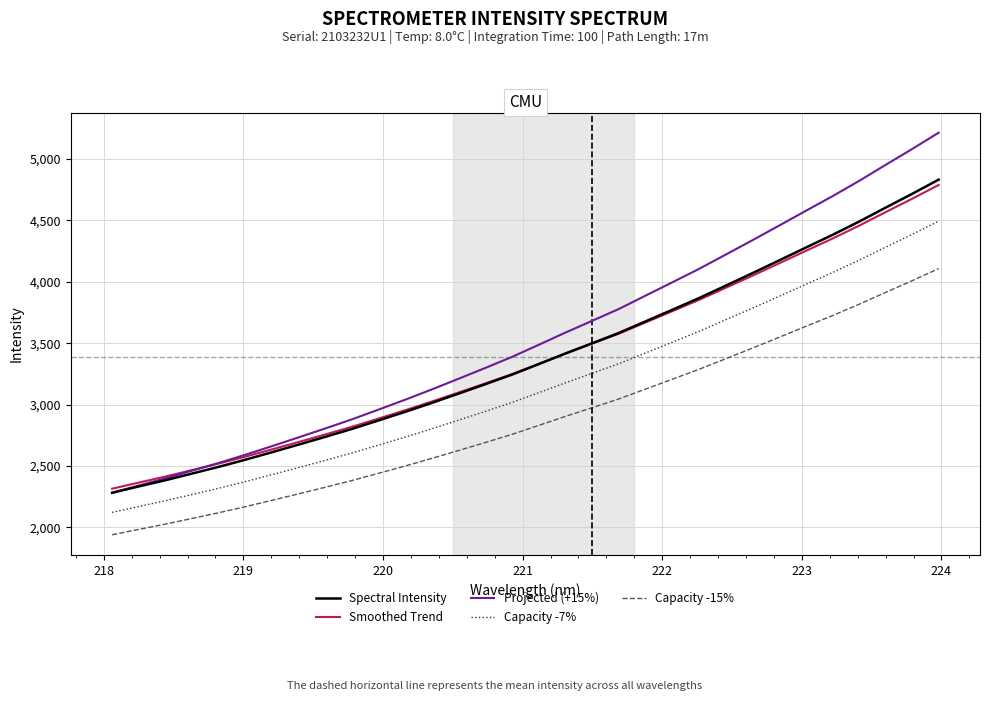

True or false: Spectral Intensity has more than 1 points higher than both neighbors.

False